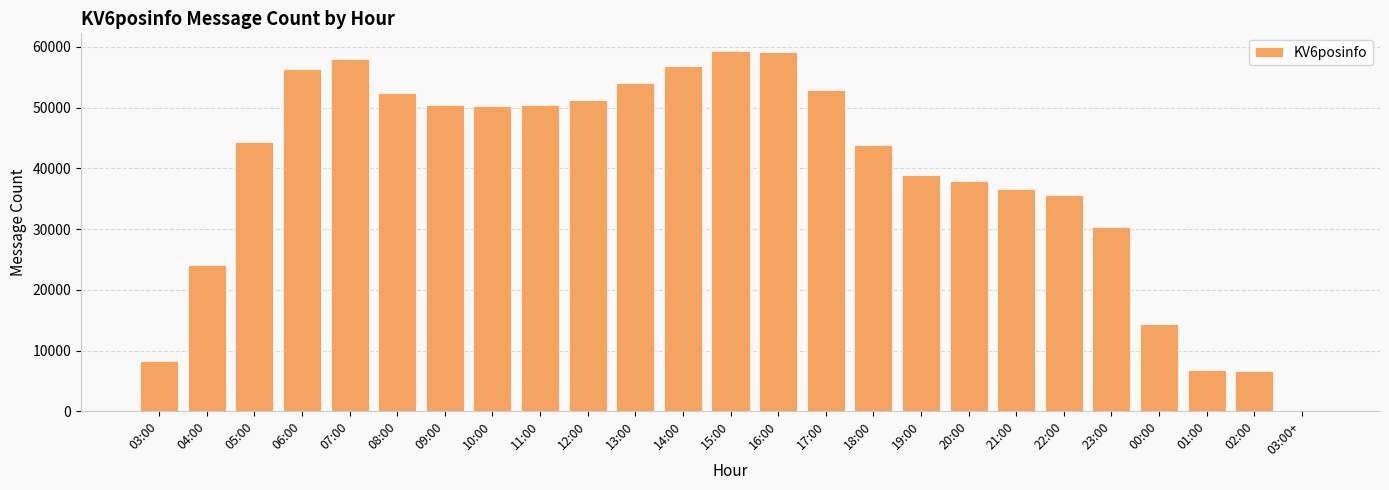

True or false: the data shows 2739 at 02:00.

False